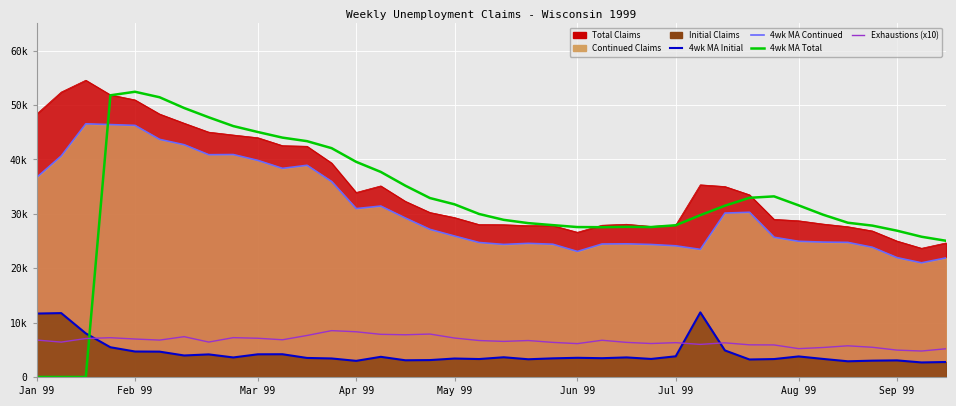

The value of 4wk MA Initial at 27 is 11873.0. True or false?

True